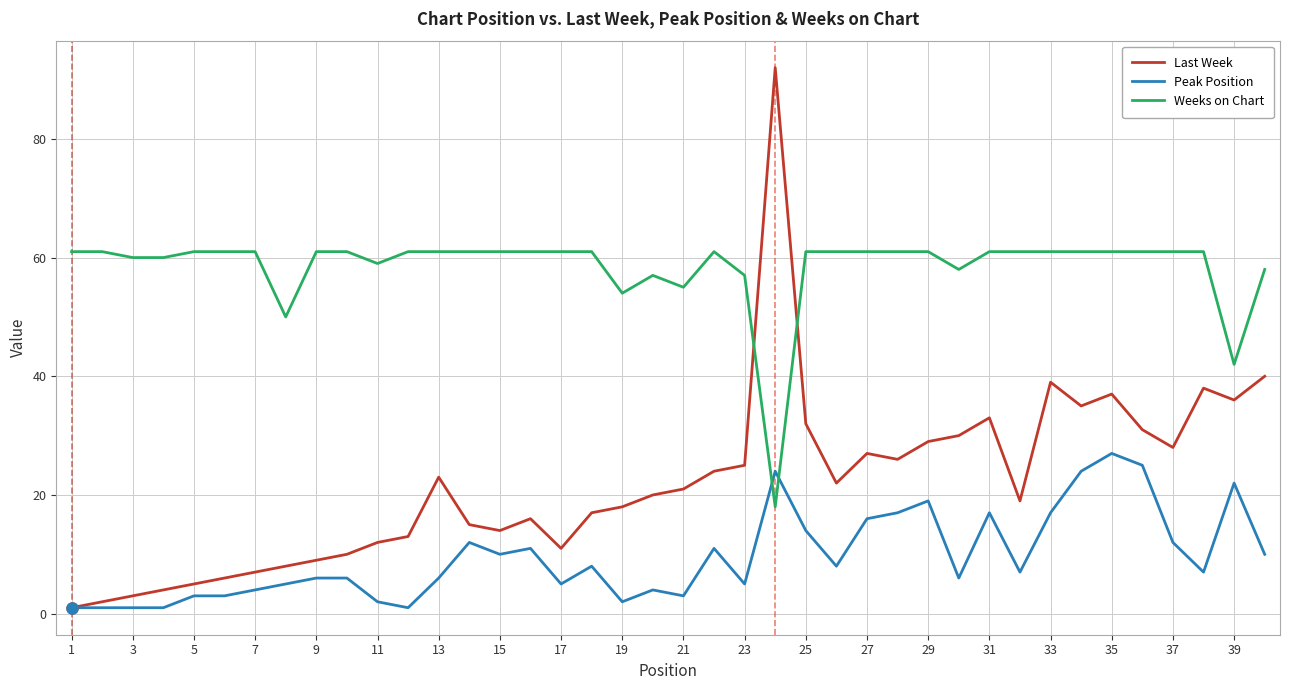

What is the sum of all Peak Position values?

383